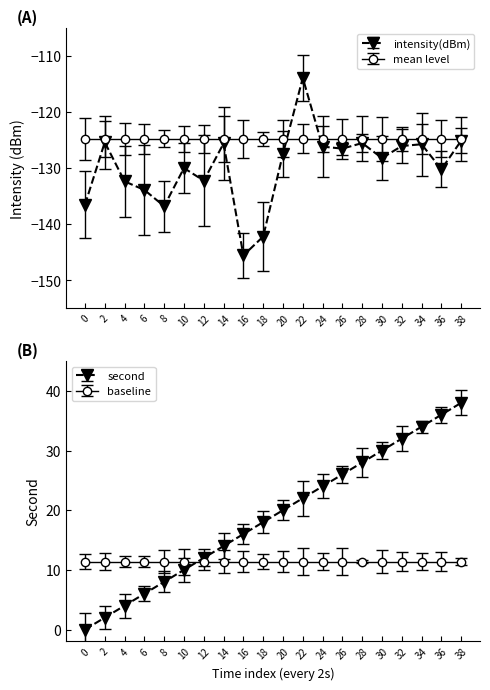

True or false: intensity(dBm) and second cross at least once.

False